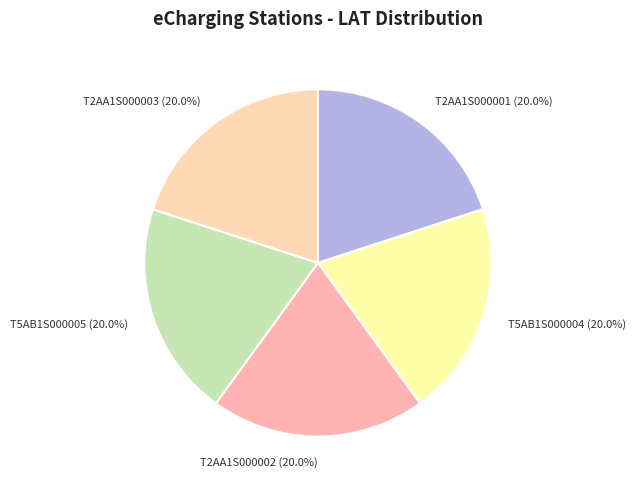

To the nearest percent, what is the average slice percentage?

20%